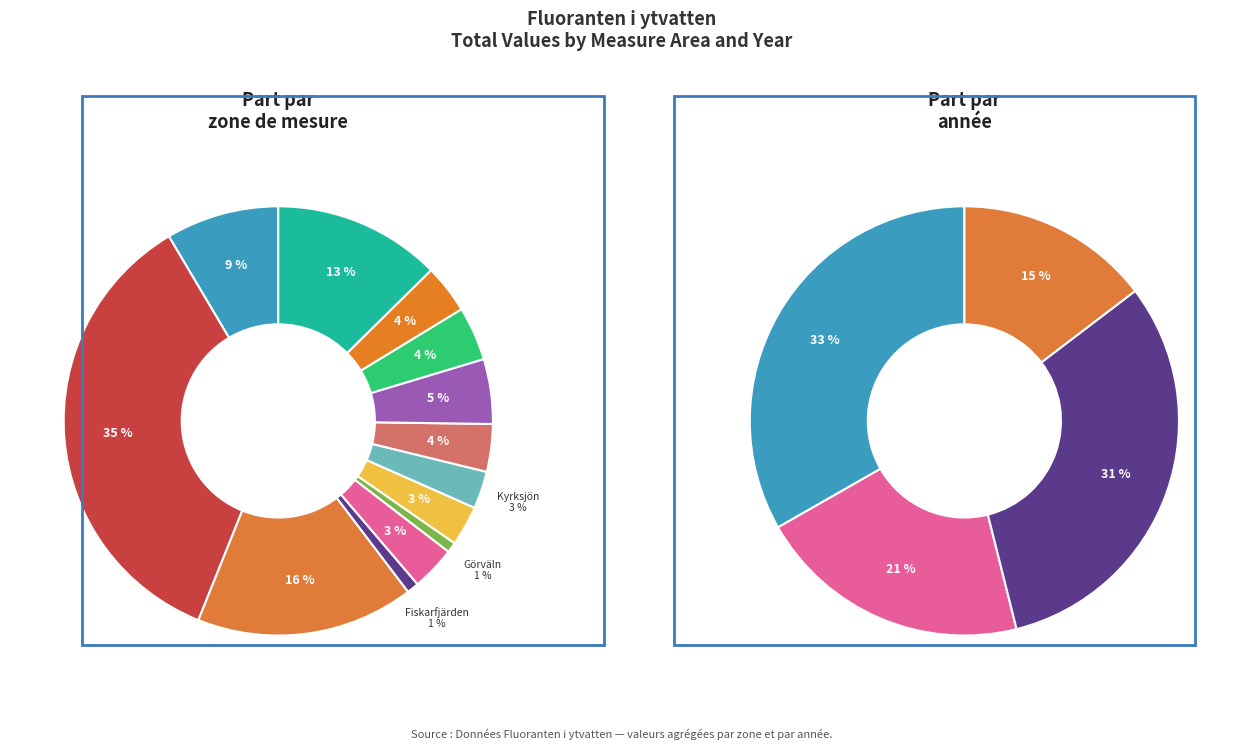

True or false: 38 accounts for 1% of the total.

False